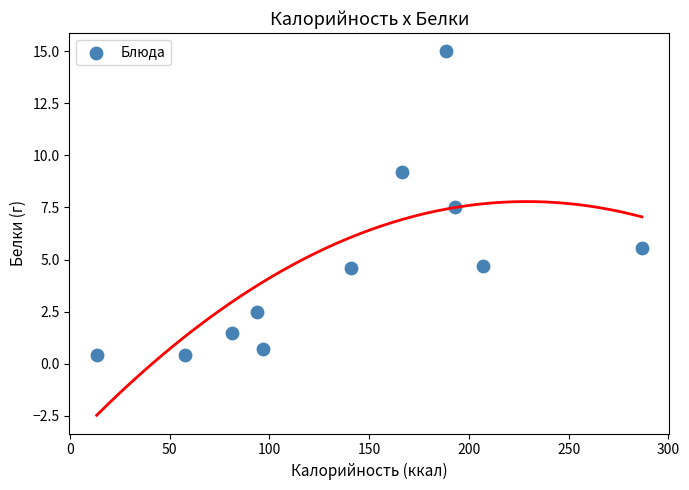

What is the range of X values (max minus min)?

273.4